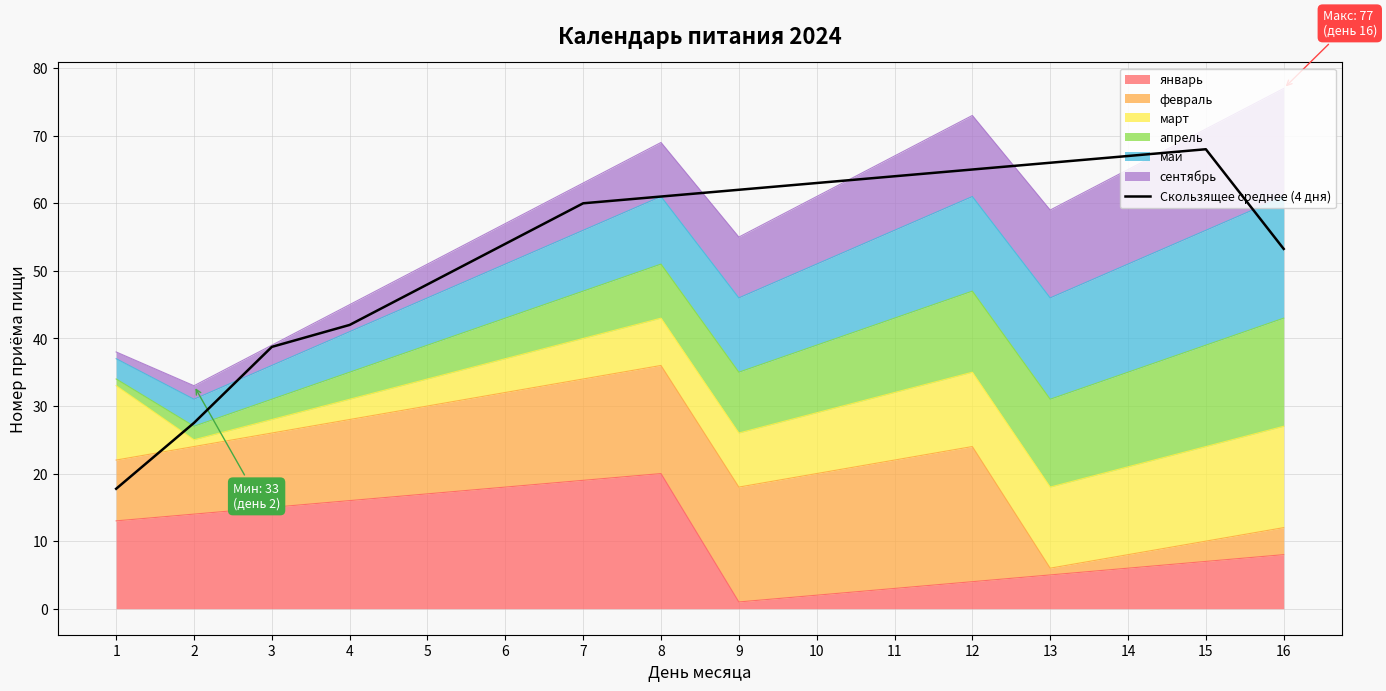

Approximately how many times larger is the value at 12 compared to 11?

1.0